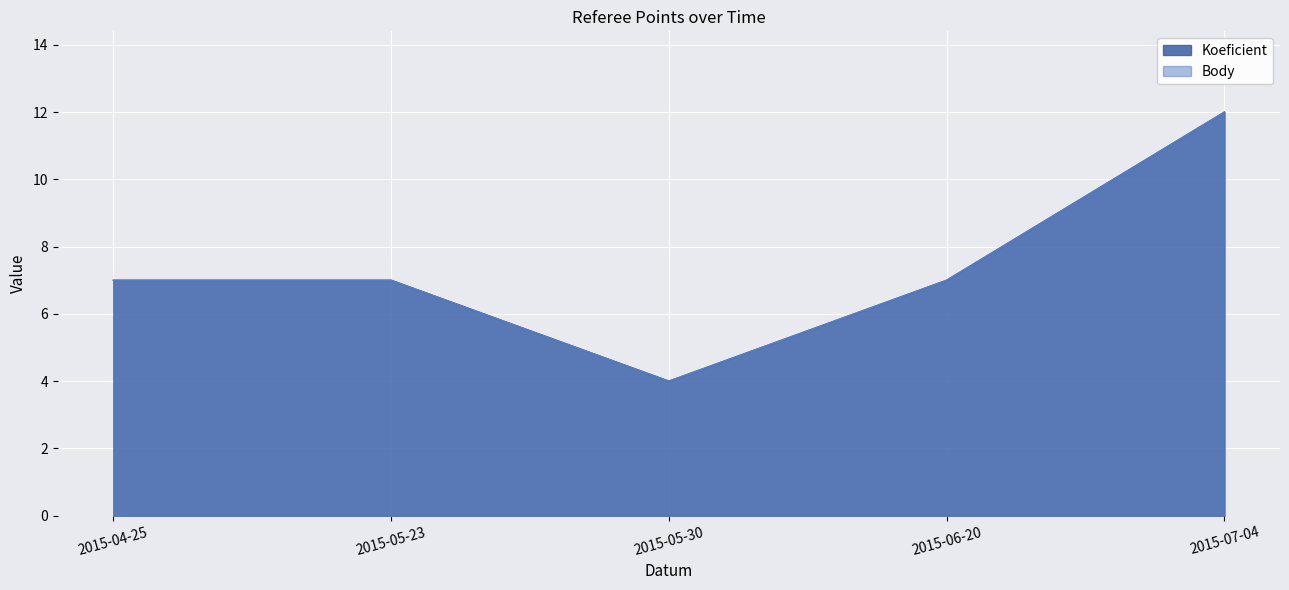

True or false: Koeficient and Body intersect in this chart.

False